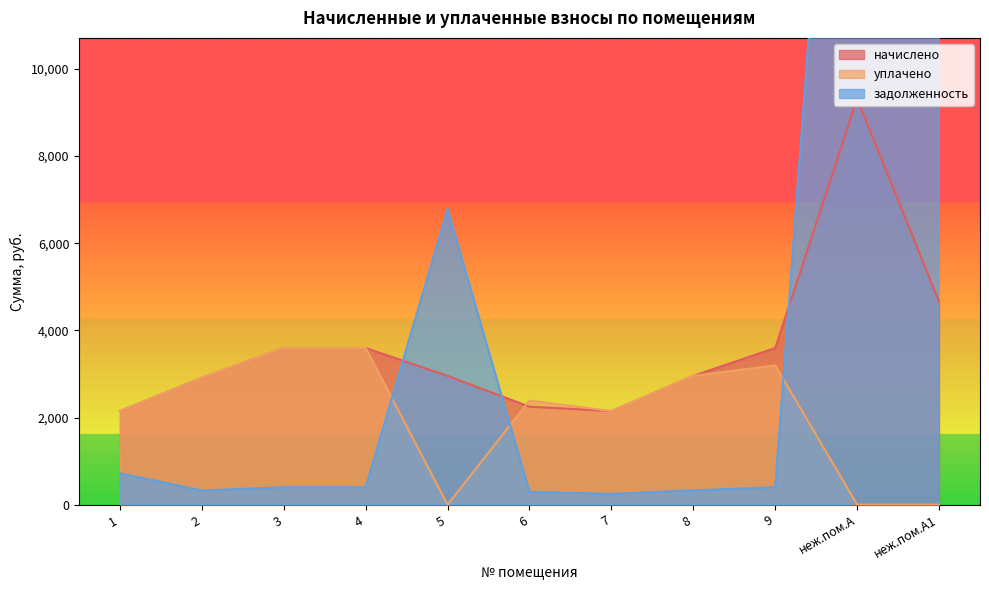

Which series has the widest spread of values?

задолженность